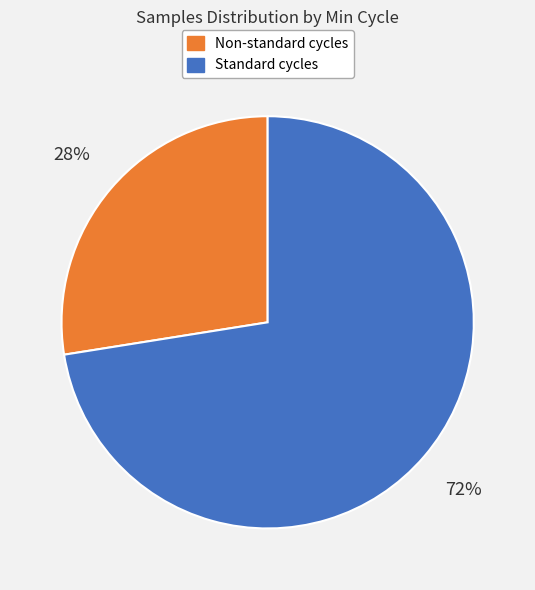

To the nearest percent, what is the average slice percentage?

50%